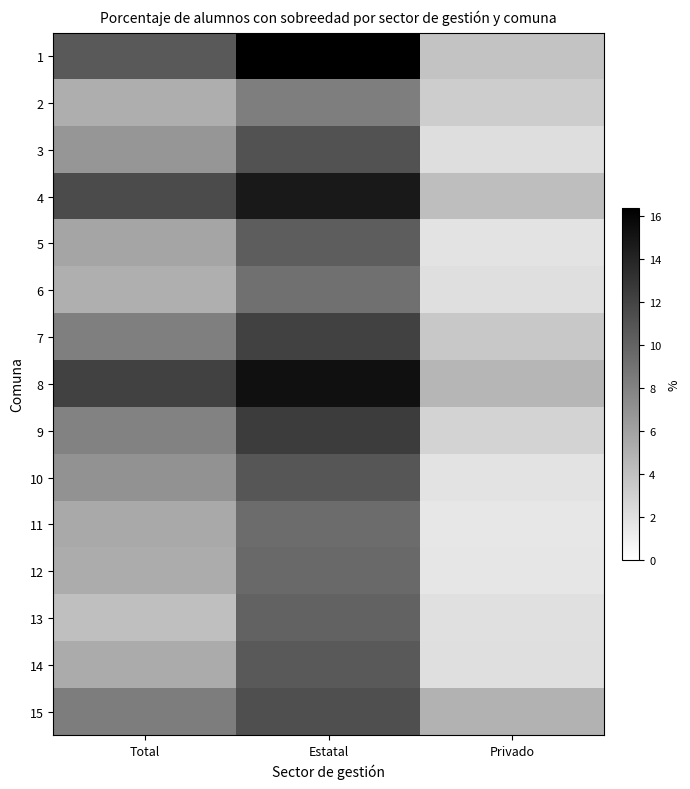

How many categories are shown in the chart?

3